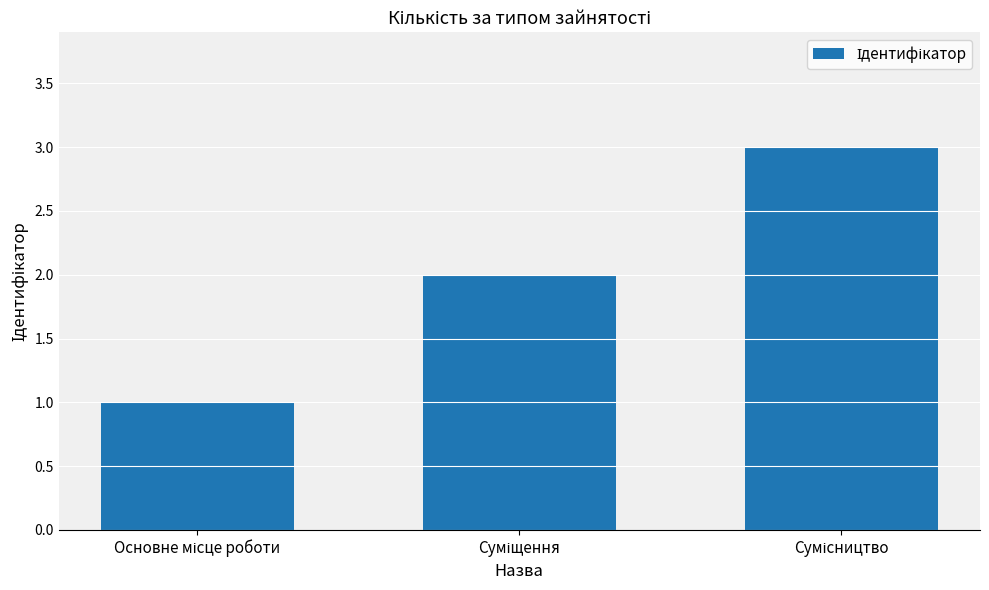

What is the greatest value displayed?

3